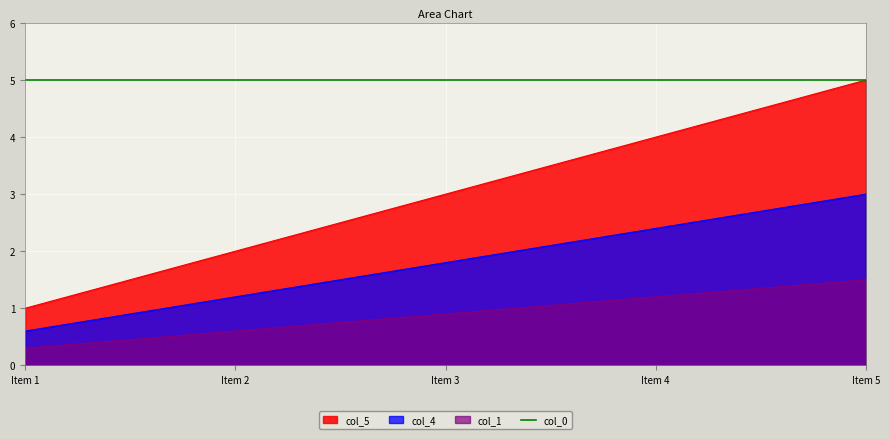

Between Item 2 and Item 4, which series saw the biggest shift?

col_5